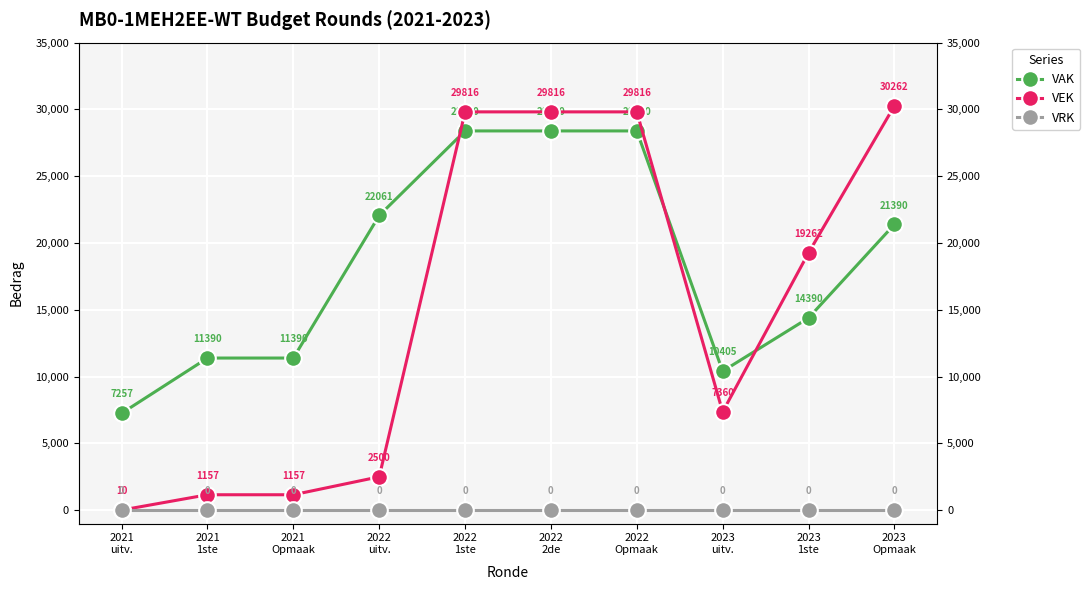

At which label does VEK reach its minimum?

2021
uitv.